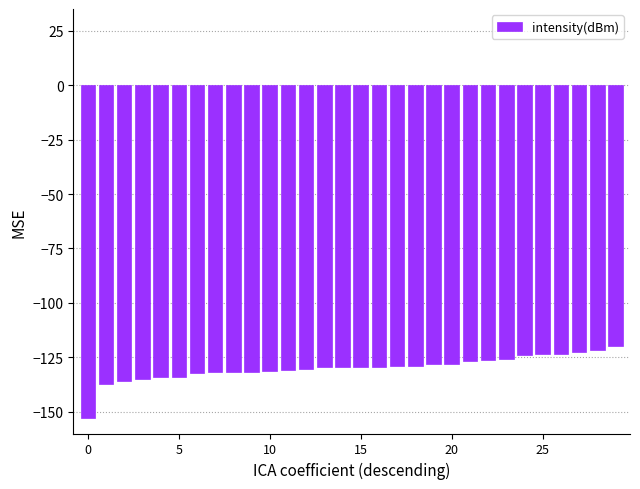

What is the value of the 4th bar from the left?

-134.8